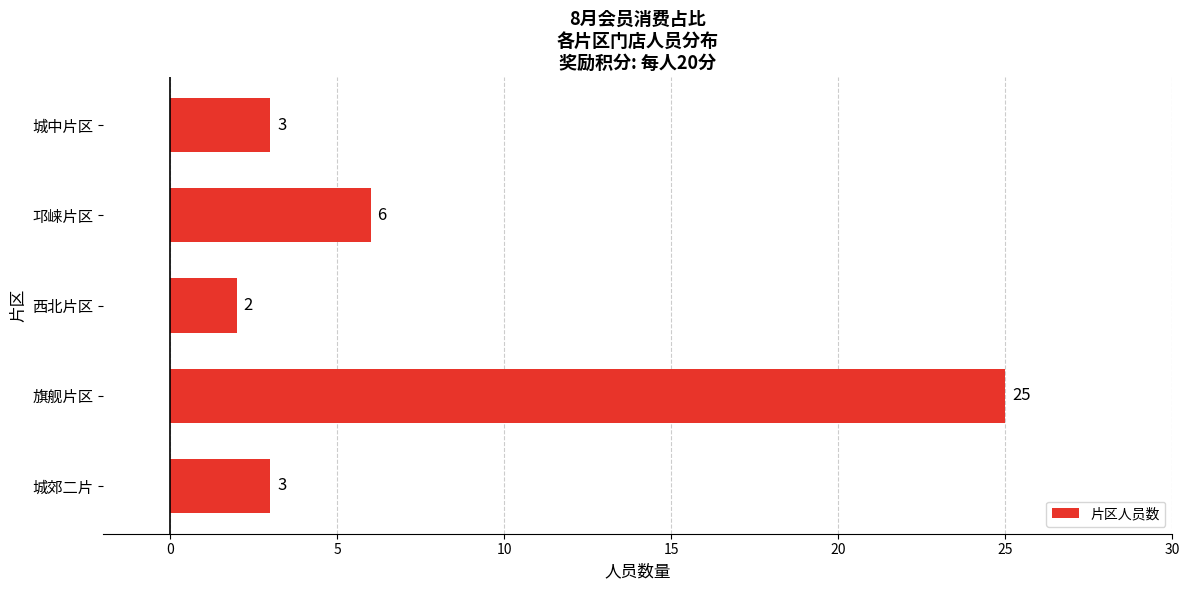

What is the minimum value shown in the chart?

2